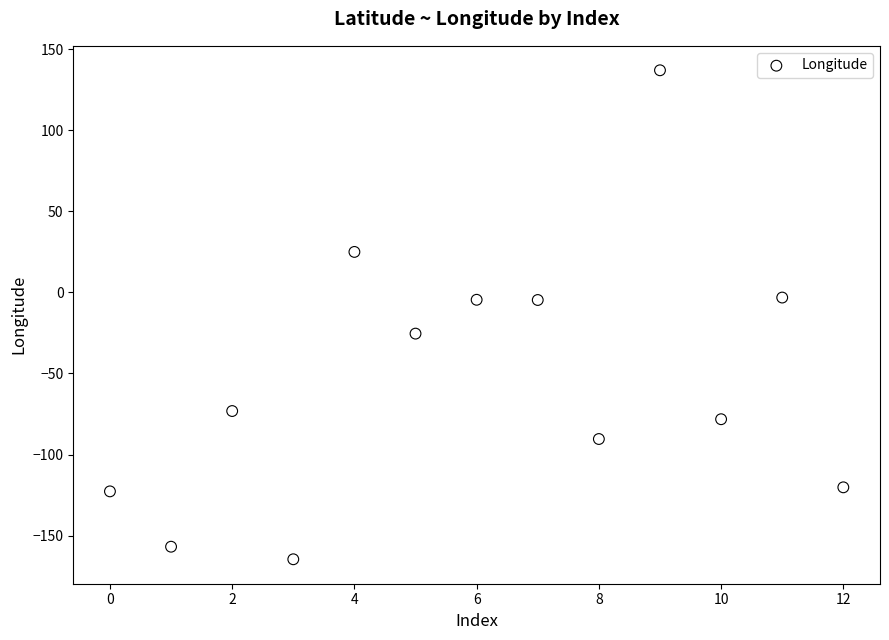

What is the range of Y values (max minus min)?

301.4